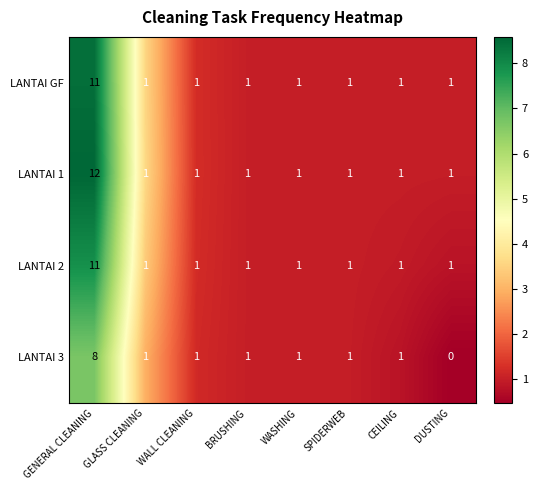

What is the difference between the maximum and minimum values in the LANTAI 2 series?

10